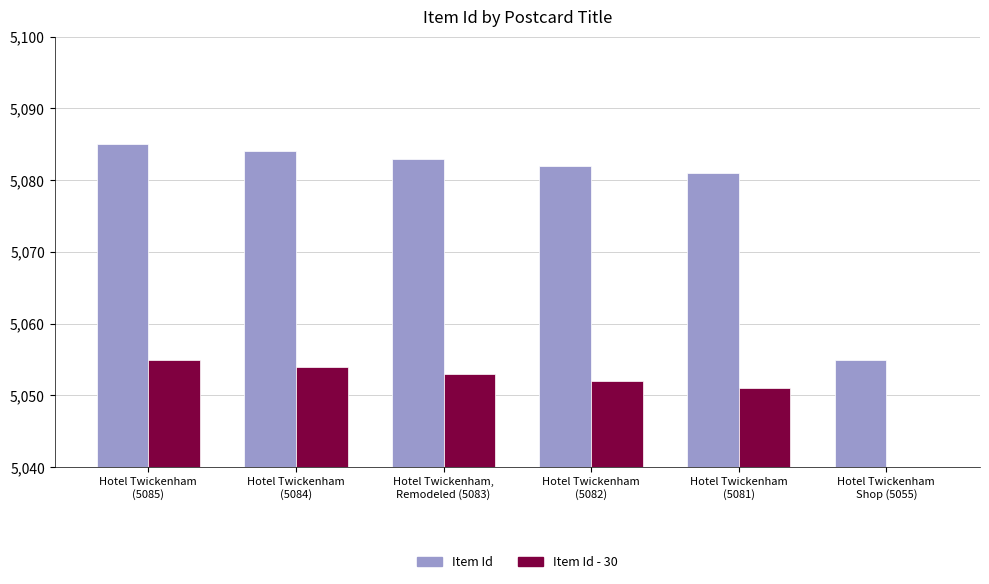

What position from the left is Hotel Twickenham
(5085)?

1